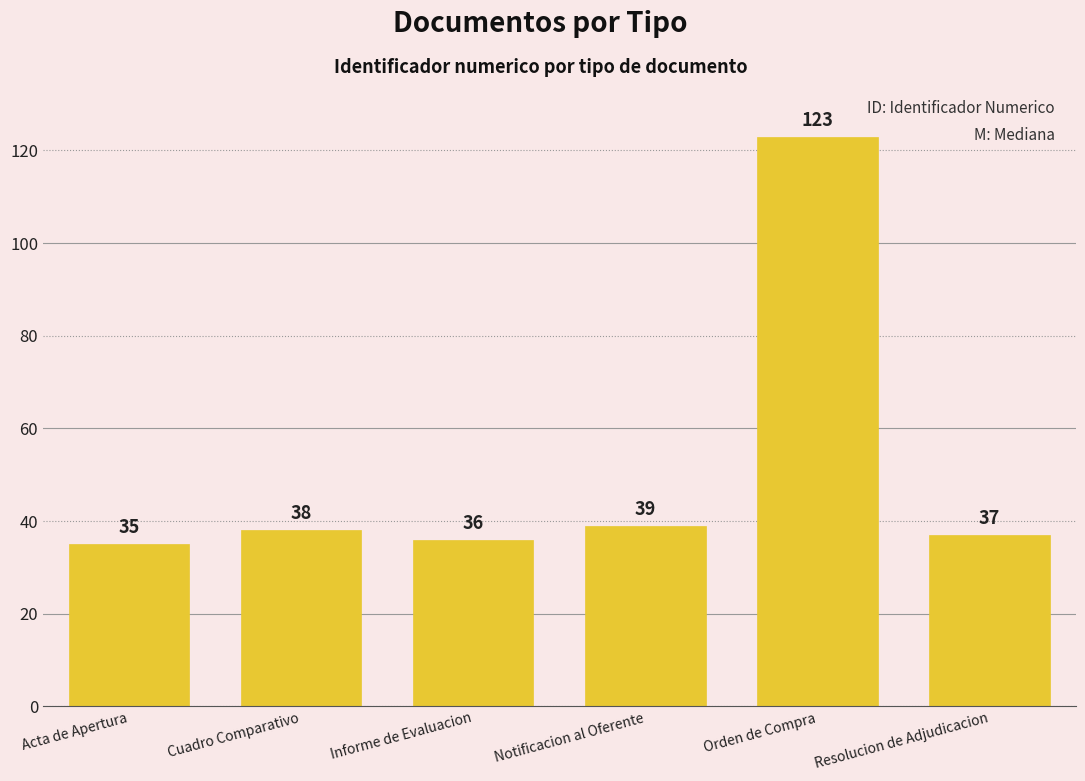

What is the sum of the values at Orden de Compra and Notificacion al Oferente?

162